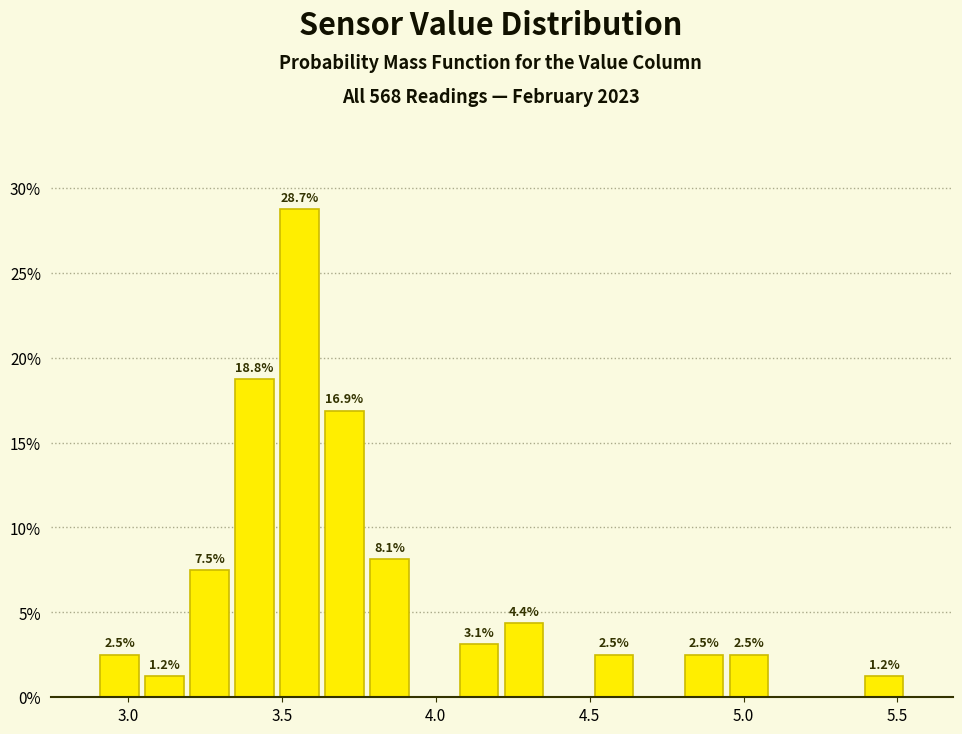

Around what value on the x-axis is the tallest bar? Give the approximate position of its centre, as read against the axis.

3.55